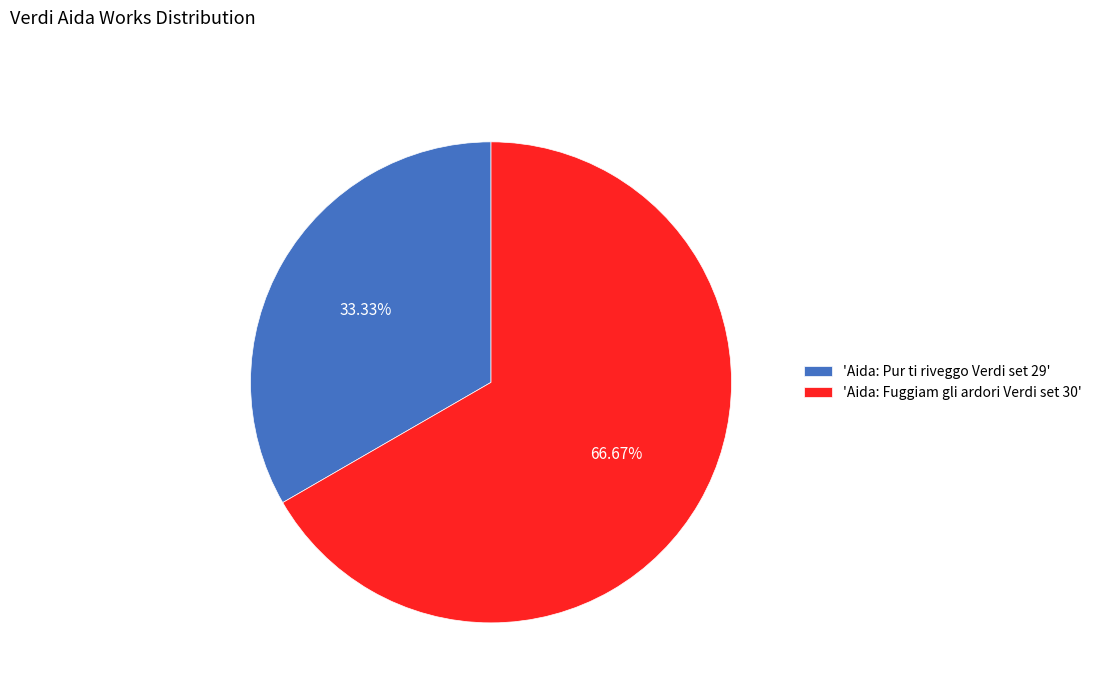

Which category accounts for the majority?

'Aida: Fuggiam gli ardori Verdi set 30'